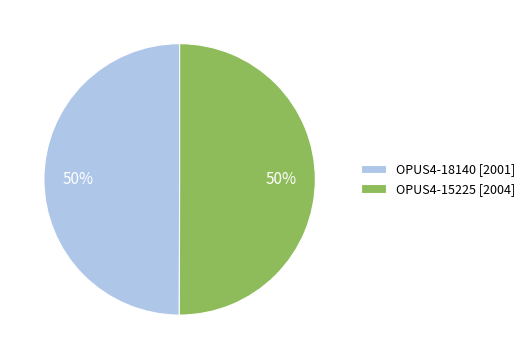

To the nearest percent, what is the average slice percentage?

50%